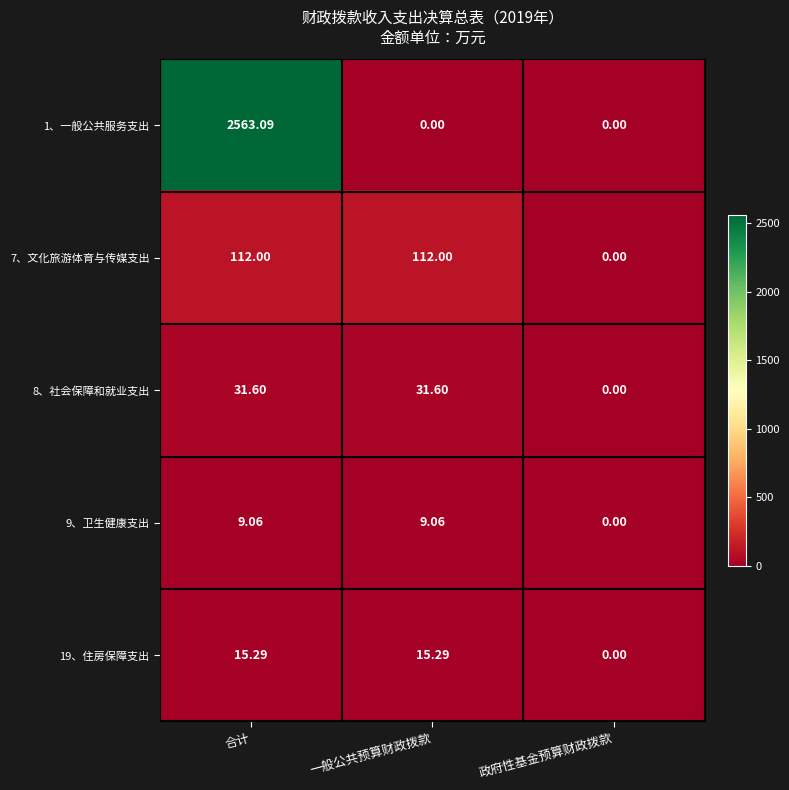

Between 合计 and 政府性基金预算财政拨款, which series saw the biggest shift?

1、一般公共服务支出